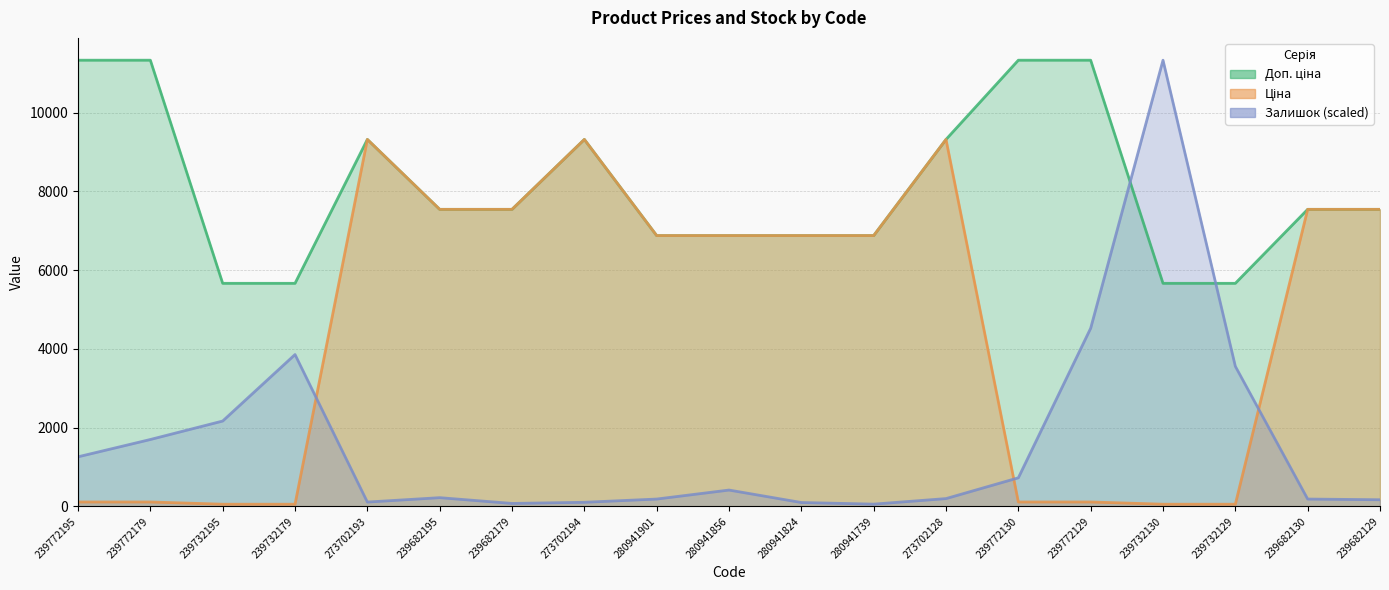

Where do Ціна and Залишок first cross each other?

239732179 and 273702193